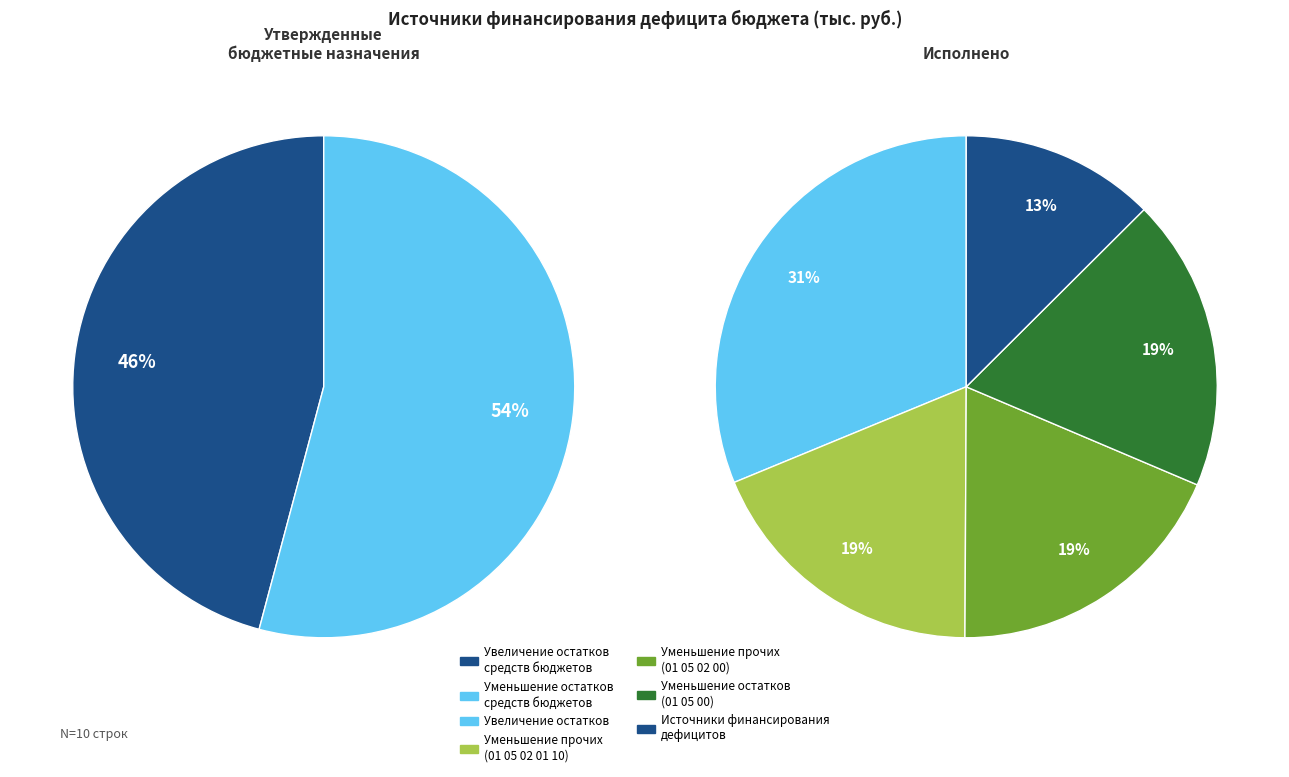

To the nearest percent, what is the difference between the largest and smallest slice percentages?

19%